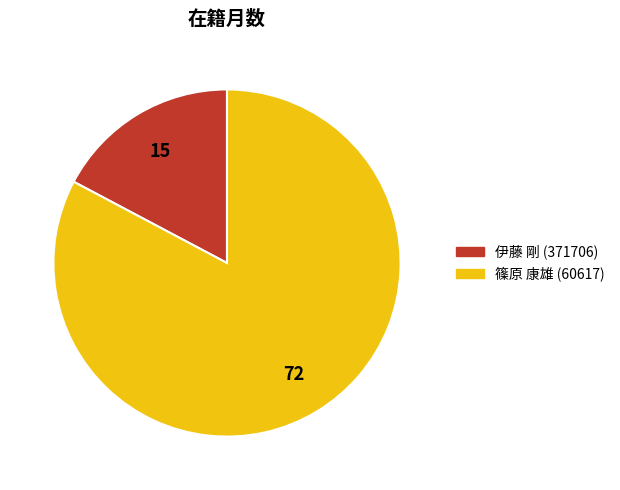

Rank the categories by value from highest to lowest.

篠原 康雄 (60617), 伊藤 剛 (371706)